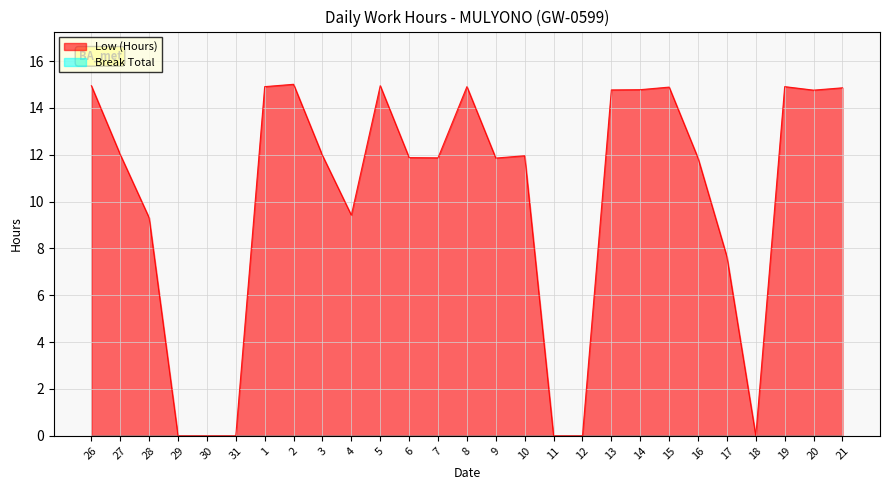

Is it true that the value at 29 is 0.0?

True